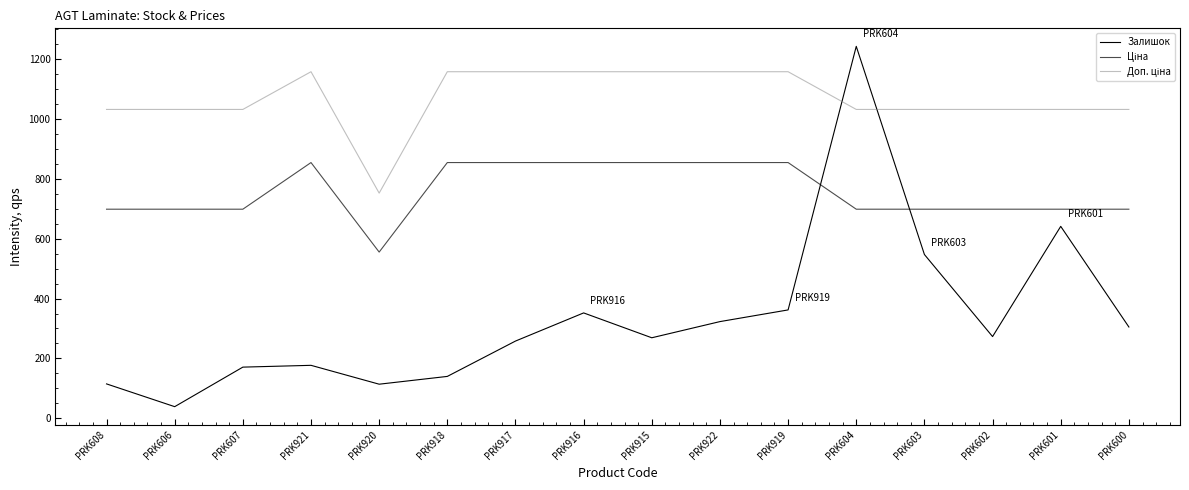

At PRK920, list the series in order from smallest to largest.

Залишок, Ціна, Доп. ціна